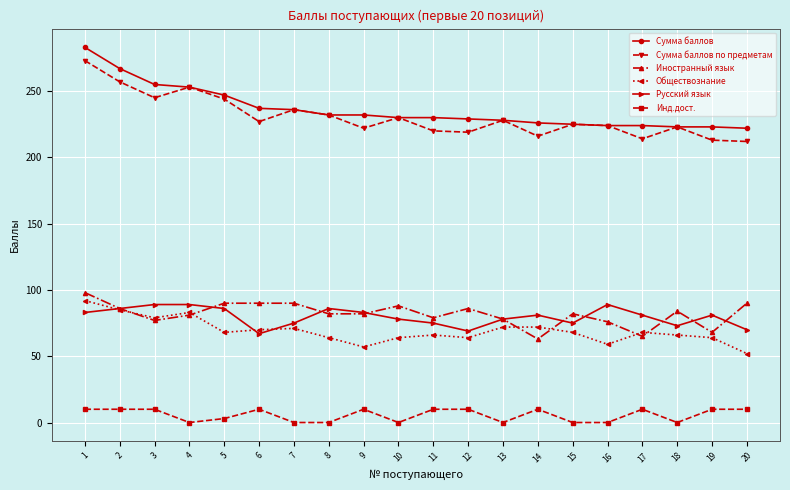

Which series has the largest total across all categories?

Сумма баллов